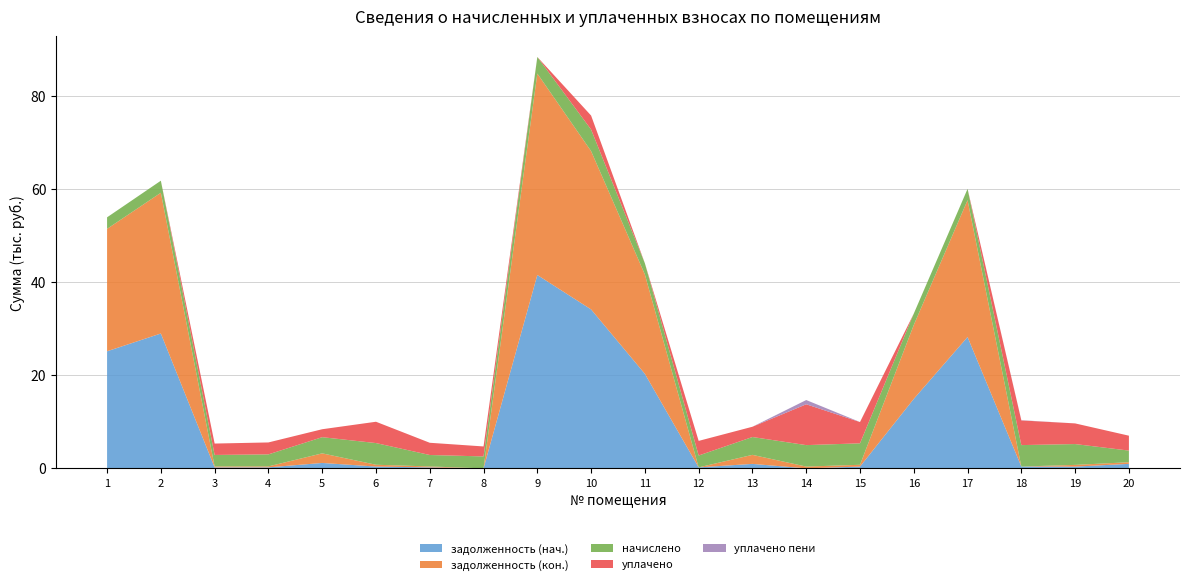

Reading left to right, extract all data points from this chart.

задолженность (нач.): 1=25160.5	2=28980.6	3=205.8	4=213.4	5=1163.7	6=388.3	7=205.1	8=0.0	9=41549.5	10=34152.1	11=20309.3	12=212.4	13=960.1	14=0.0	15=384.3	16=14930.1	17=28227.0	18=388.7	19=372.6	20=969.0
задолженность (кон.): 1=26305.5	2=30241.6	3=205.8	4=210.7	5=2060.7	6=388.3	7=205.1	8=0.0	9=43285.4	10=34019.3	11=21347.5	12=0.0	13=1940.8	14=384.3	15=384.3	16=15882.8	17=29406.3	18=0.0	19=373.5	20=349.2
начислено: 1=2477.5	2=2589.4	3=2469.5	4=2581.4	5=3476.5	6=4659.4	7=2461.6	8=2565.5	9=3564.5	10=4635.4	11=2405.6	12=2549.4	13=3836.2	14=4611.4	15=4611.4	16=2445.6	17=2421.6	18=4611.4	19=4475.5	20=2501.5
уплачено: 1=0.0	2=0.0	3=2448.5	4=2564.0	5=1706.5	6=4580.1	7=2624.8	8=2142.9	9=0.0	10=3000.0	11=0.0	12=3140.2	13=2205.1	14=8774.9	15=4572.1	16=0.0	17=0.0	18=5301.5	19=4436.9	20=3200.0
уплачено пени: 1=0.0	2=0.0	3=0.0	4=0.0	5=0.0	6=0.0	7=1.3	8=0.0	9=0.0	10=0.0	11=0.0	12=0.0	13=0.0	14=910.2	15=5.0	16=0.0	17=0.0	18=50.1	19=0.0	20=0.0